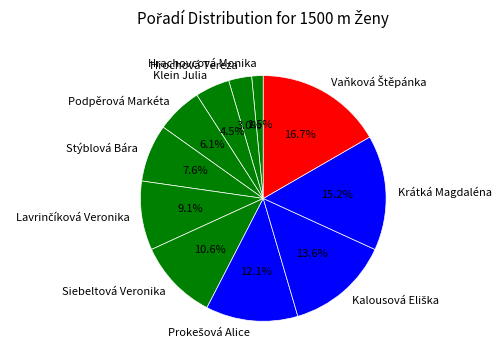

Count the number of slices in the pie.

11